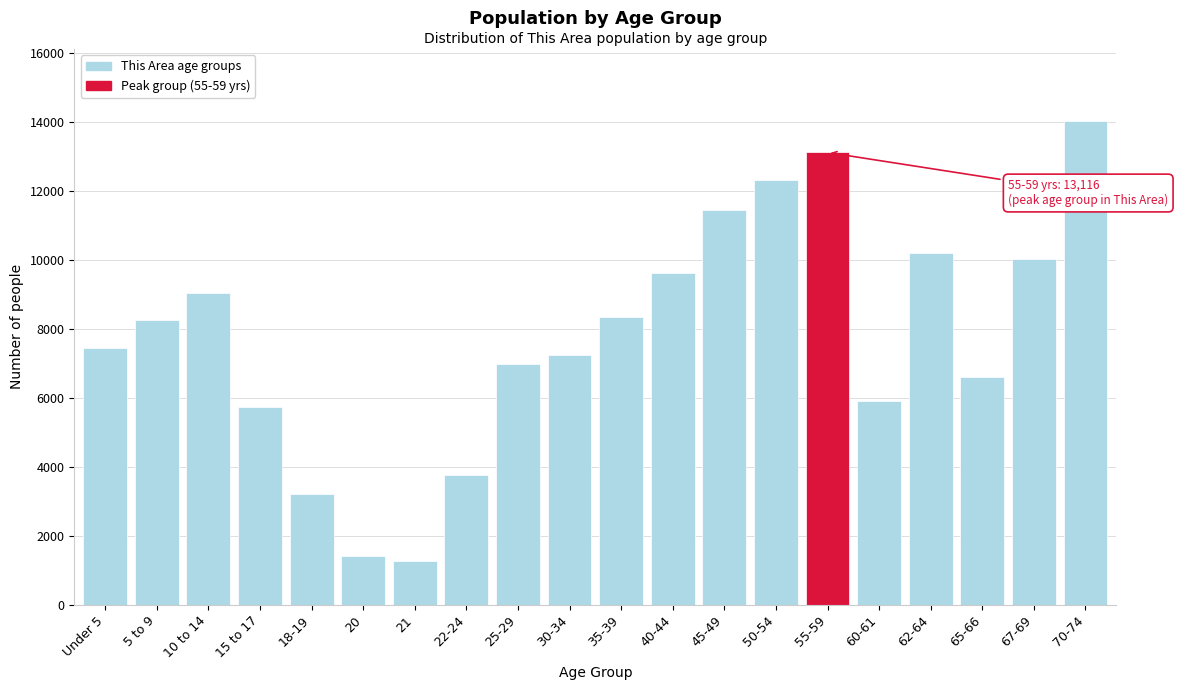

Reading left to right, what are all the values shown in this chart?

Under 5=7452	5 to 9=8256	10 to 14=9050	15 to 17=5742	18-19=3202	20=1417	21=1263	22-24=3746	25-29=6981	30-34=7245	35-39=8351	40-44=9626	45-49=11436	50-54=12330	55-59=13116	60-61=5898	62-64=10187	65-66=6595	67-69=10035	70-74=14016